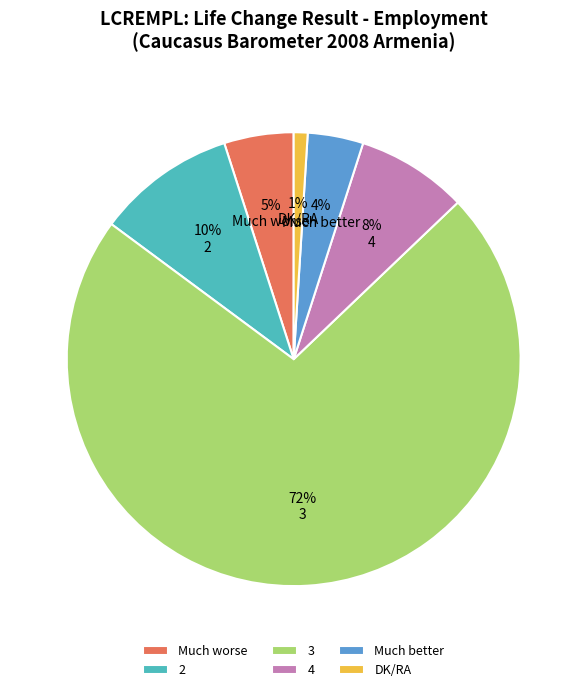

Is the sum of 4 and DK/RA greater than half?

No